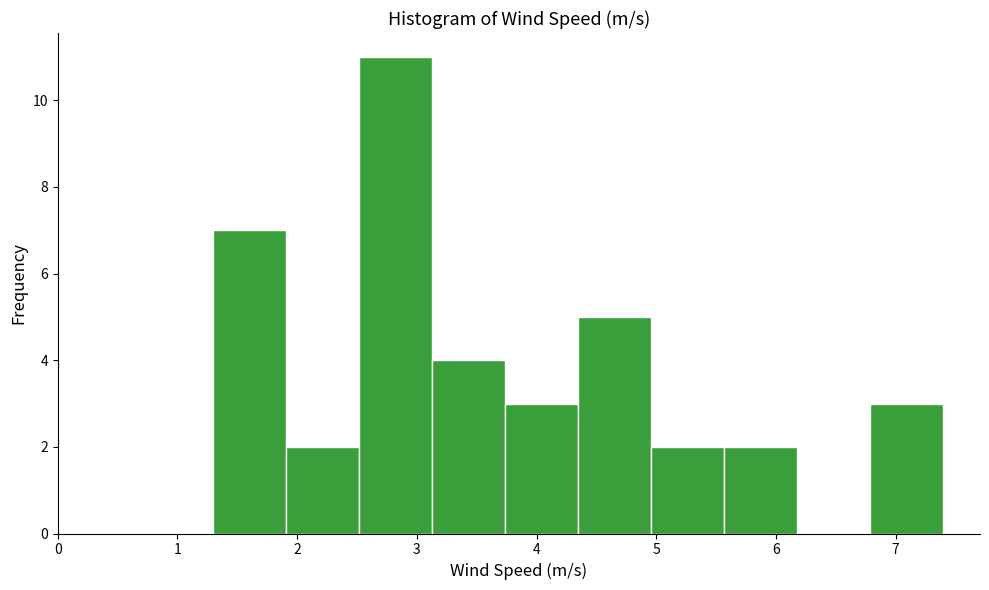

What is the height of the bar covering 4.96 to 5.57 on the x-axis? Neither the bar edges nor the heights are printed on the chart, so give them approximately, as read against the axes.

2